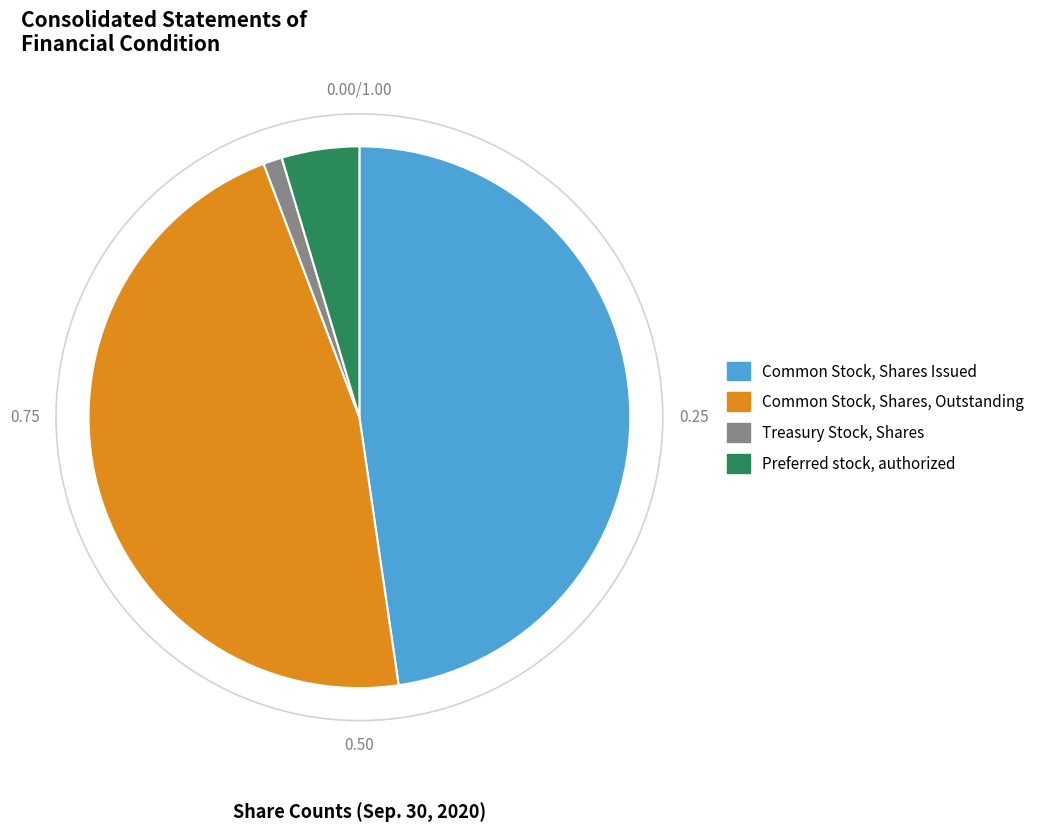

Is Treasury Stock, Shares the majority of the pie?

No